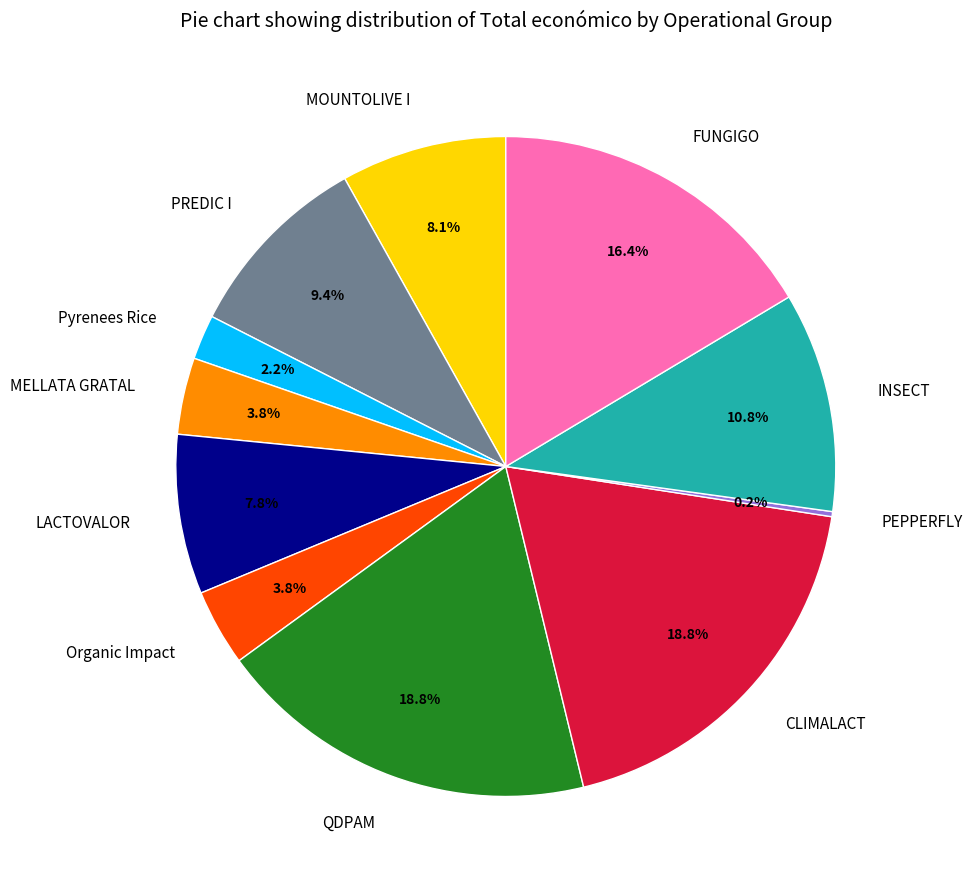

To the nearest percent, what is the combined percentage of FUNGIGO and QDPAM?

35%